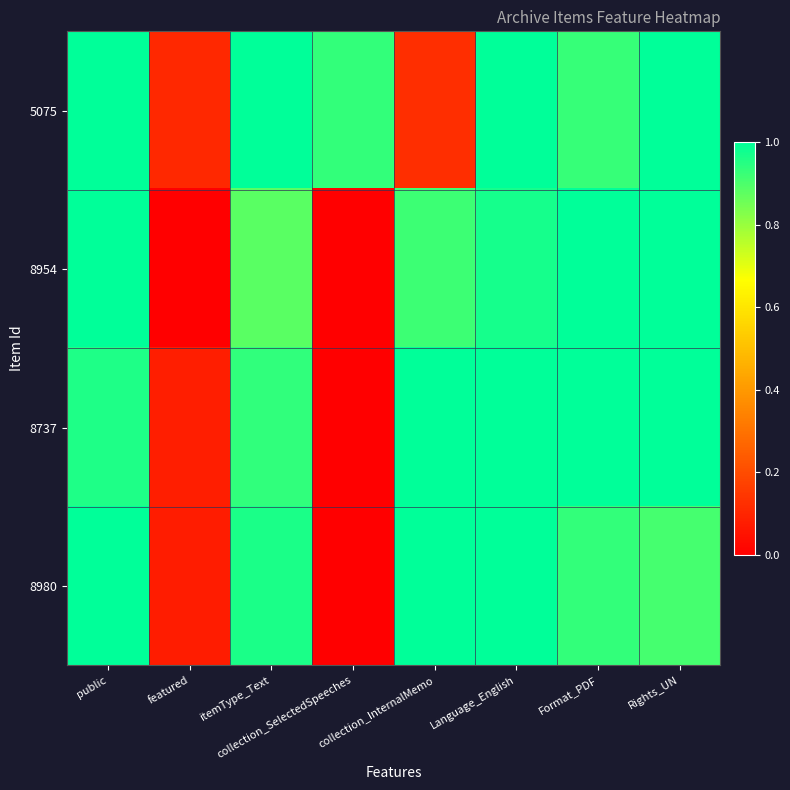

Count the number of data series in this chart.

4